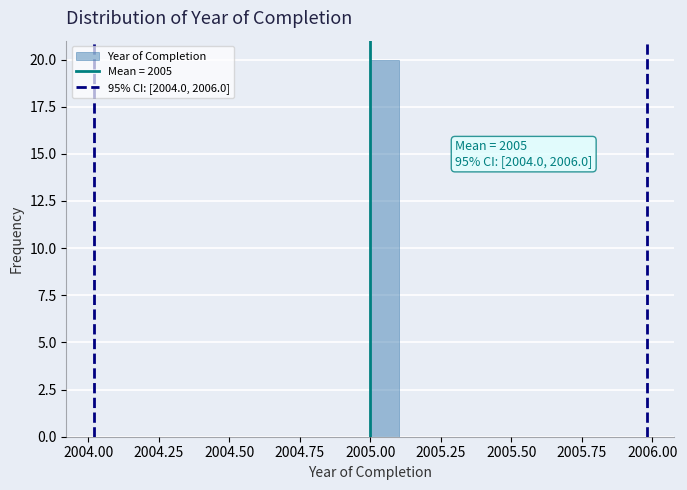

Around what value on the x-axis is the tallest bar? Give the approximate position of its centre, as read against the axis.

2005.05